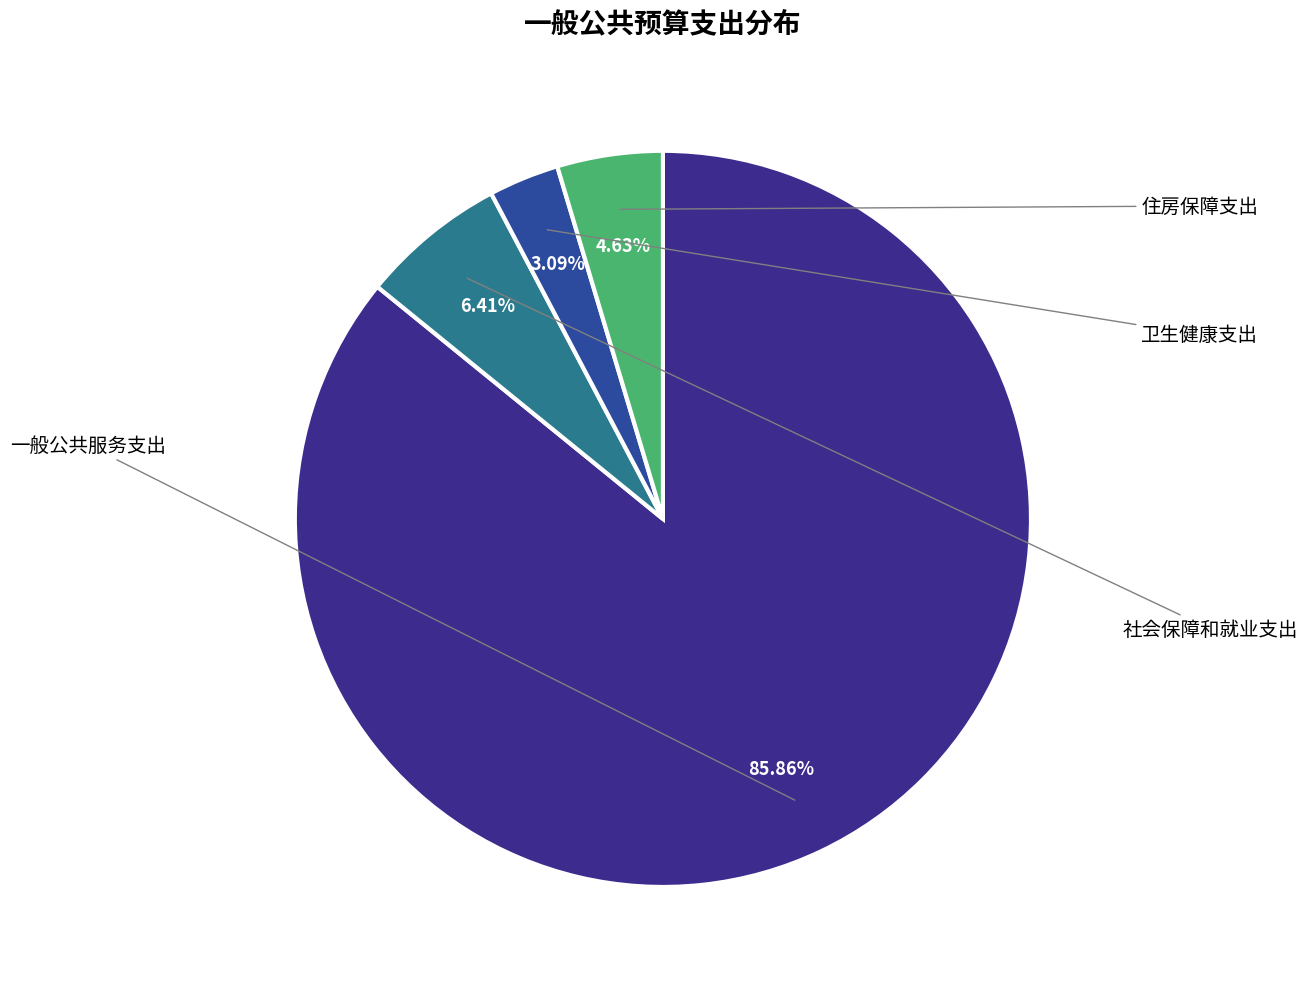

To the nearest percent, what is the difference between the largest and smallest slice percentages?

83%